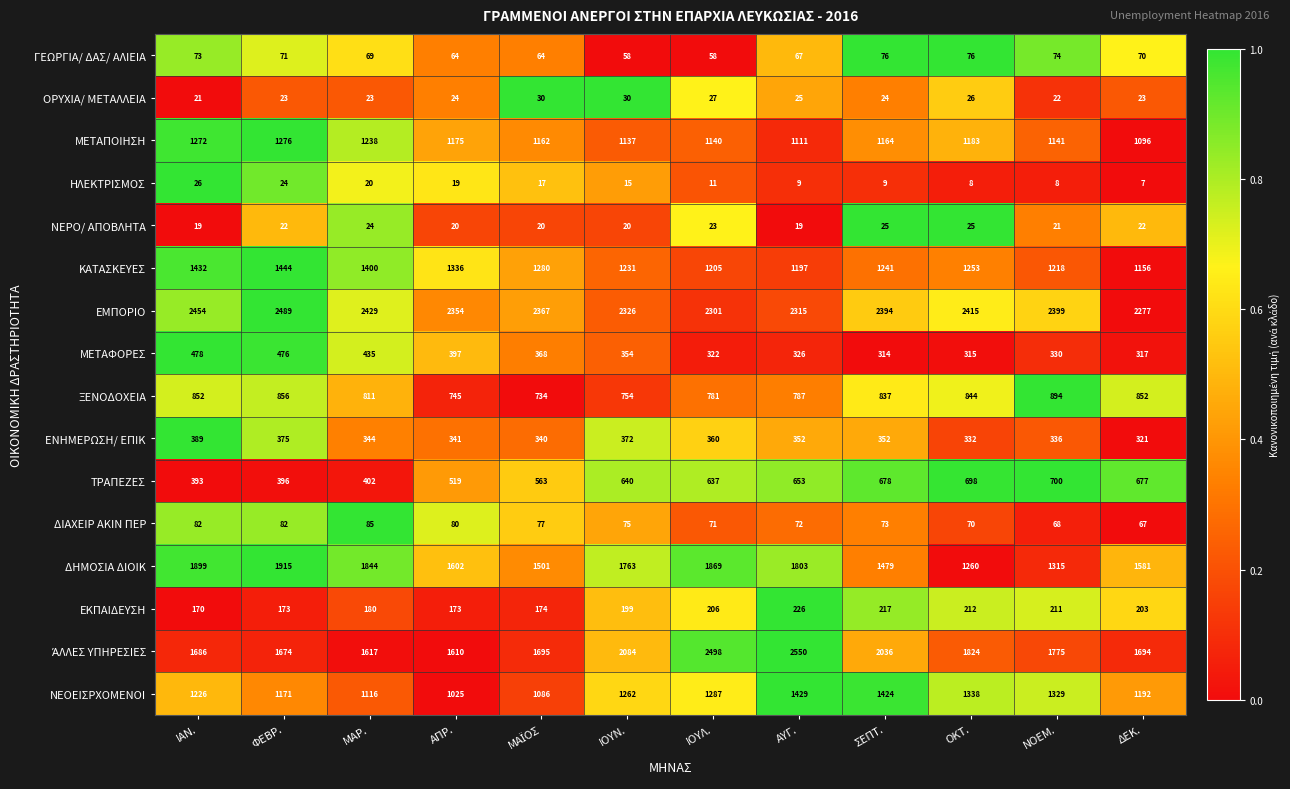

What is the spread (max minus min) of values at ΙΟΥΝ.?

2311